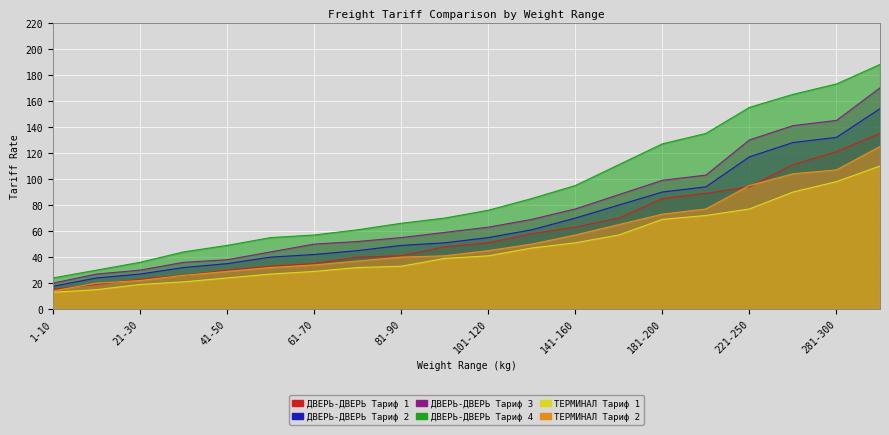

True or false: ДВЕРЬ-ДВЕРЬ Тариф 3 has a value of 18.3 at 91-100.

False